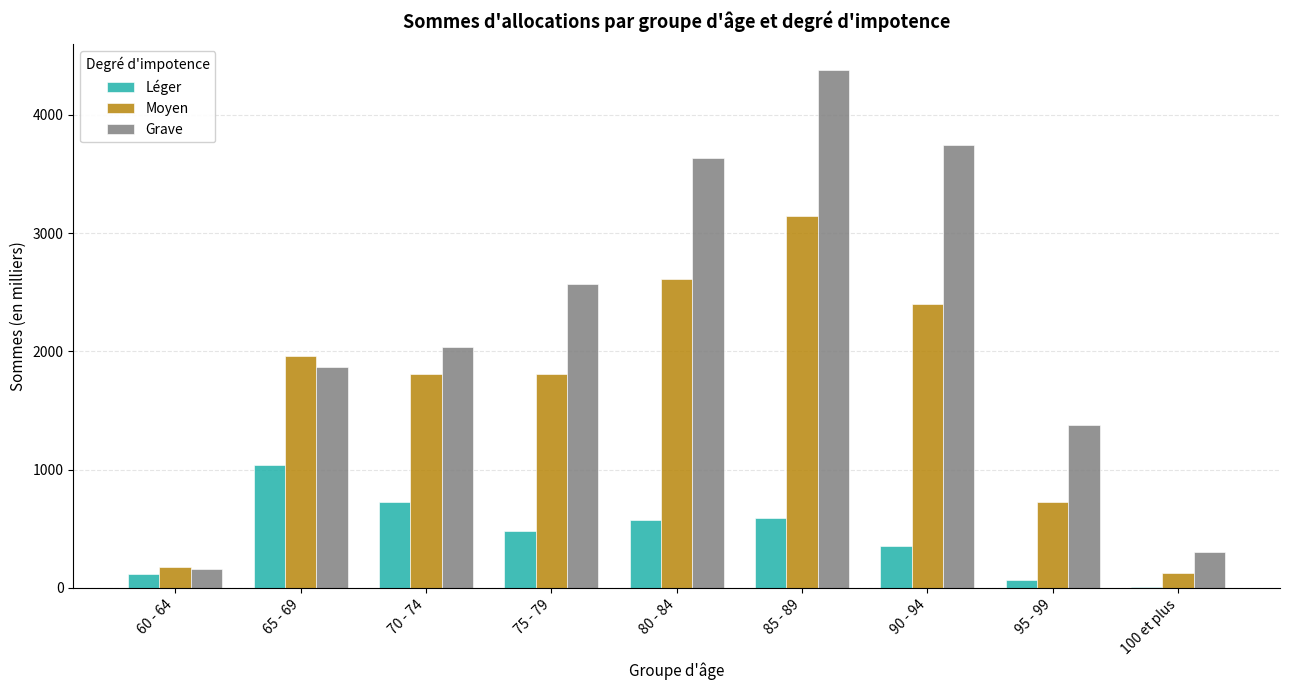

What is the spread (max minus min) of values at 90 - 94?

3391